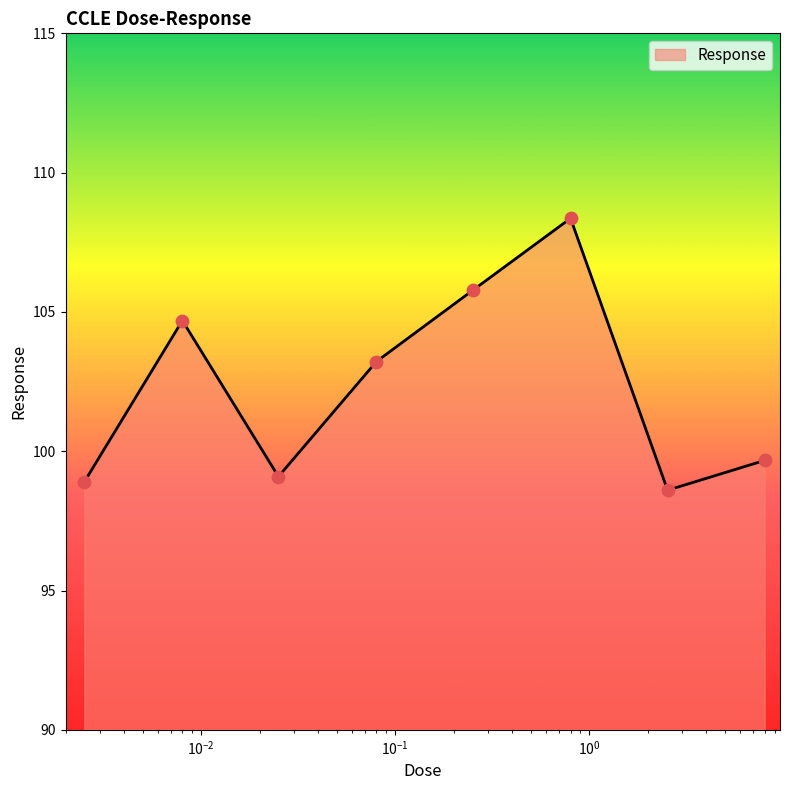

What is the difference between the maximum and minimum values?

9.8